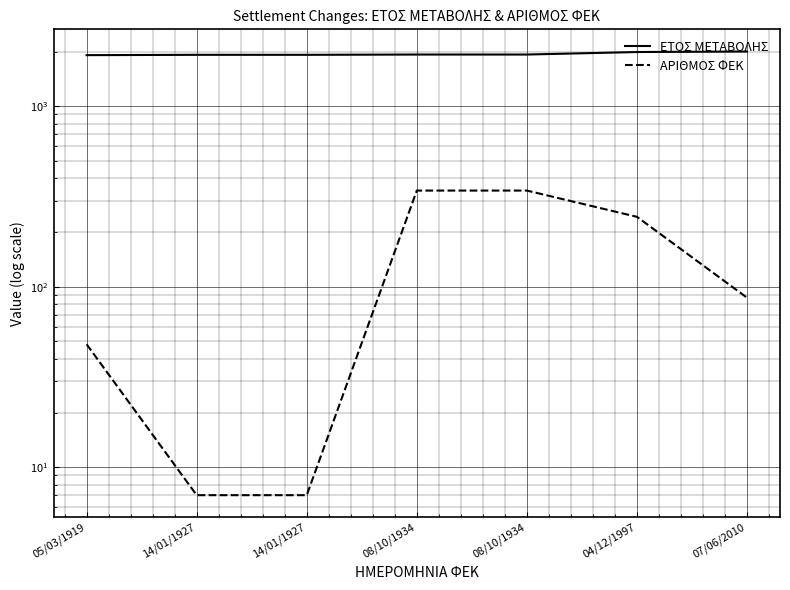

True or false: ΕΤΟΣ ΜΕΤΑΒΟΛΗΣ has more than 2 interior local peaks.

False